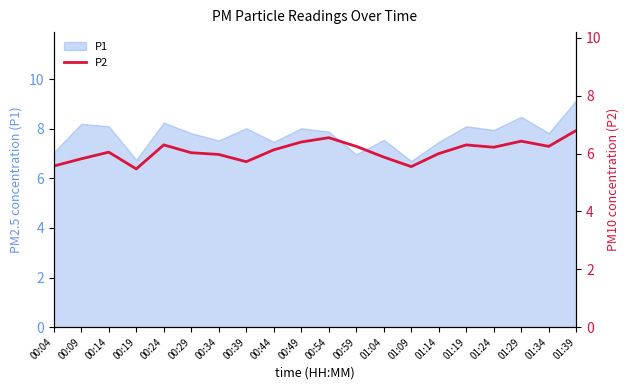

Approximately how many times larger is the value at 01:09 compared to 01:04?

0.9